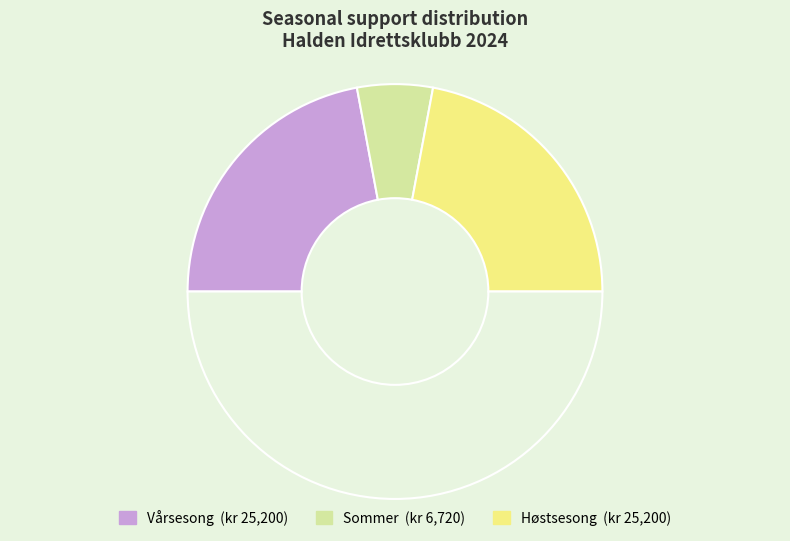

To the nearest percent, what is the average slice percentage?

33%